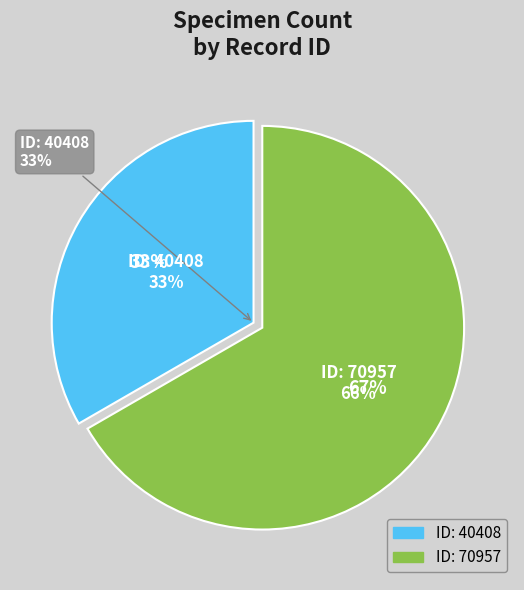

Does 70957 account for over 50% of the chart?

Yes